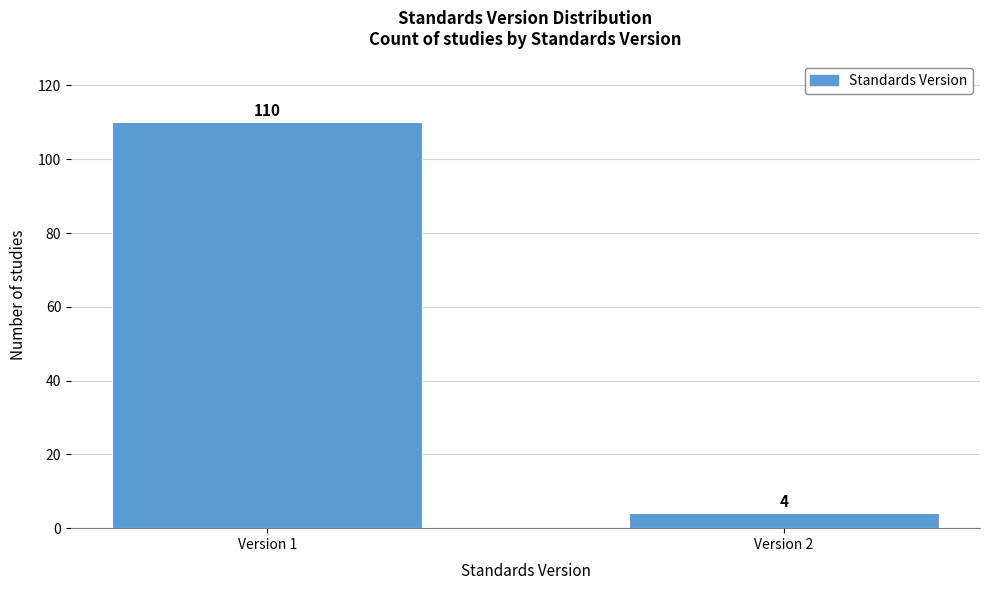

Reading left to right, what are all the values shown in this chart?

Version 1=110	Version 2=4